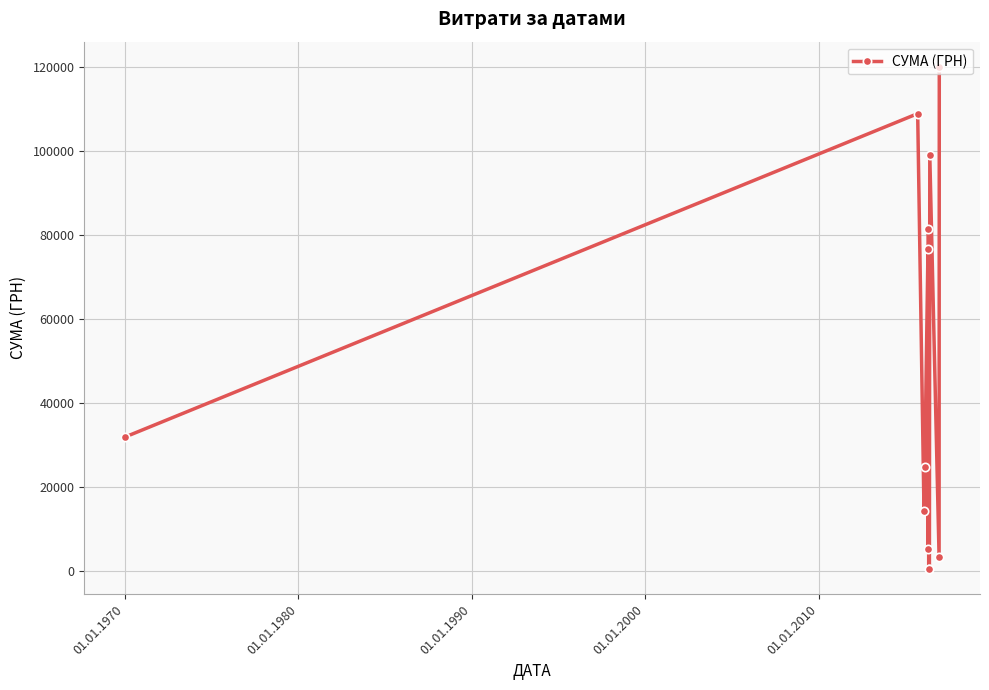

What is the greatest value displayed?

120061.5